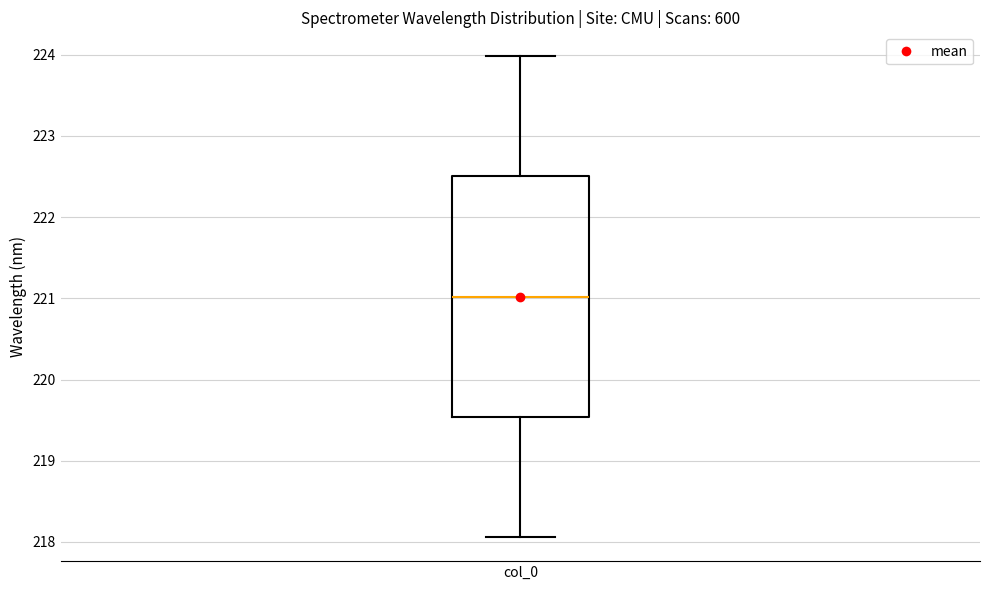

Read this box plot against the y-axis: the position of the median line, the range covered by the box, and the ends of both whiskers. The values are not printed on the chart, so give them approximately, as read against the axis.

median 221.0, box 219.5 to 222.5, whiskers 218.1 to 224.0